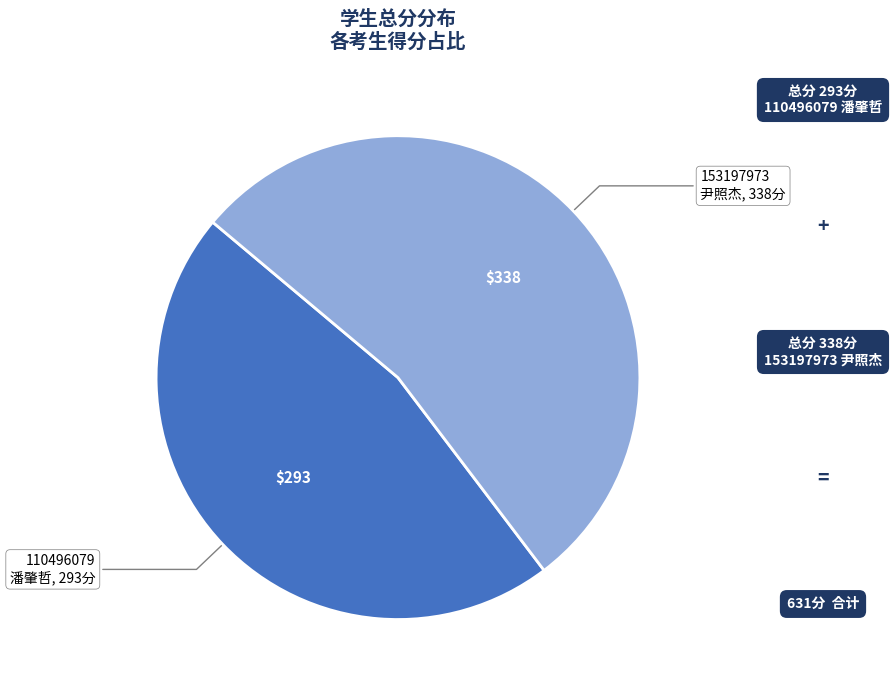

Is there a majority slice in this chart?

Yes